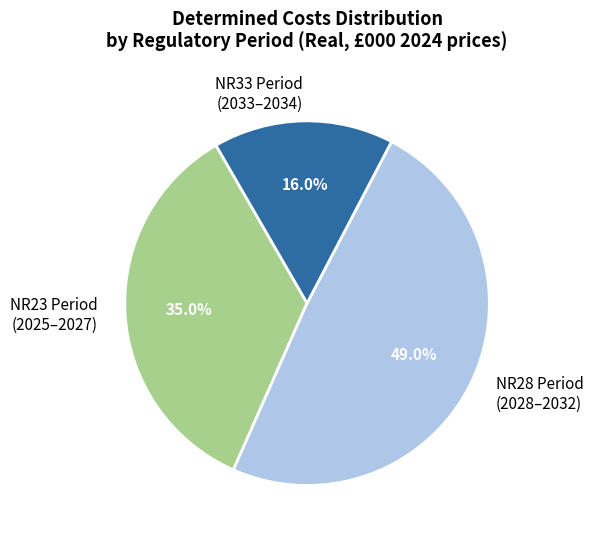

What percentage is NOT represented by NR28 Period (2028–2032)?

51.0%